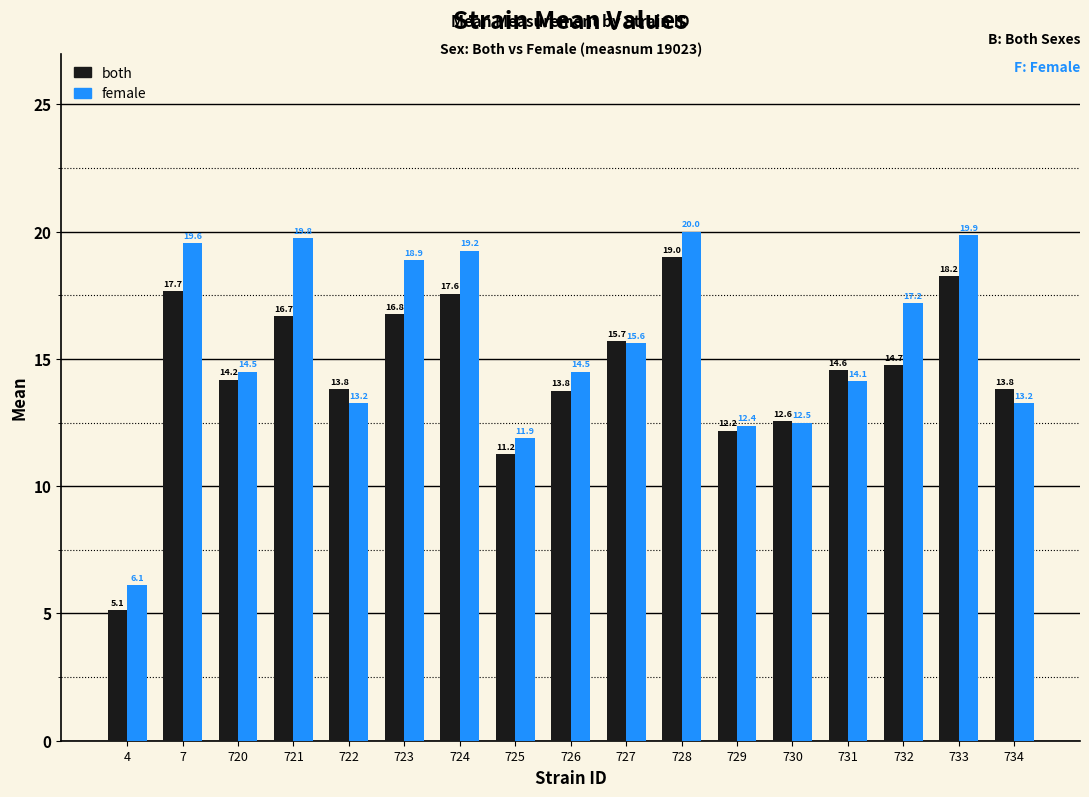

Rank the series at 4 from lowest to highest value.

both, female